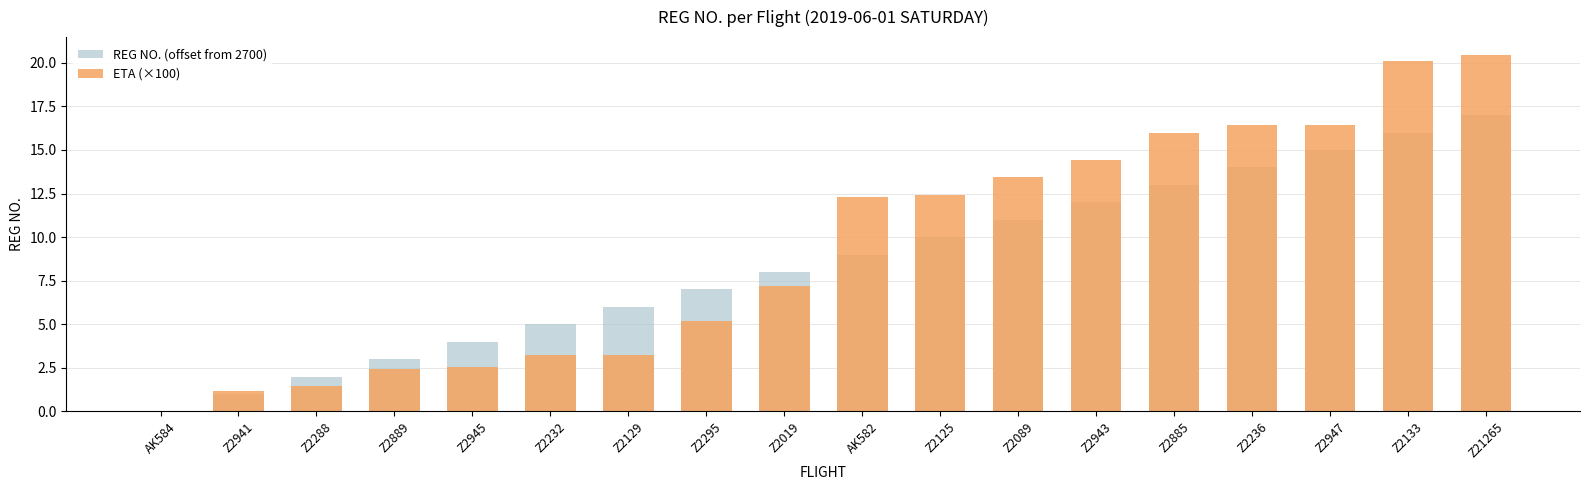

At how many categories does at least one series exceed 17?

2